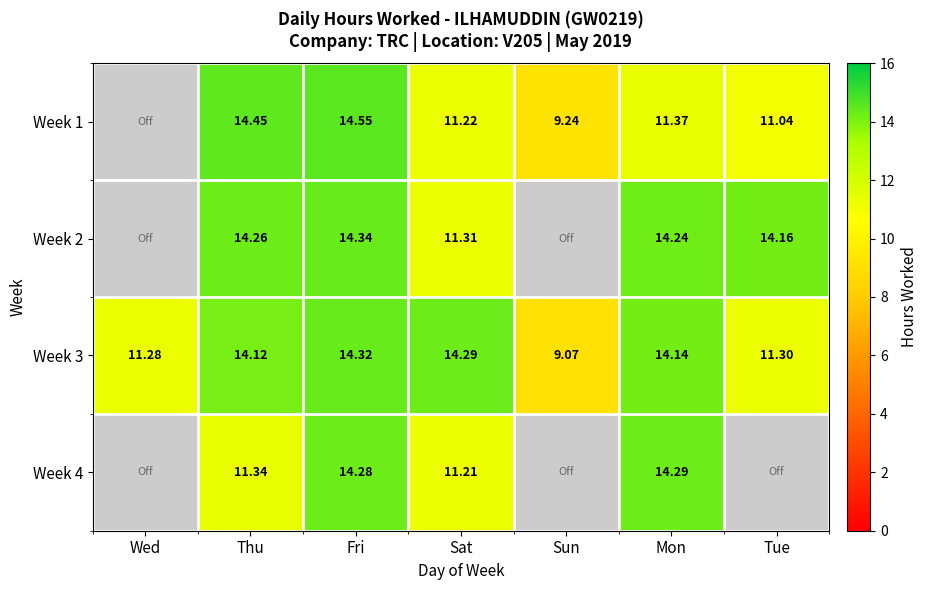

Is the value of Week 1 at Sat greater than the value of Week 3 at Sun?

Yes